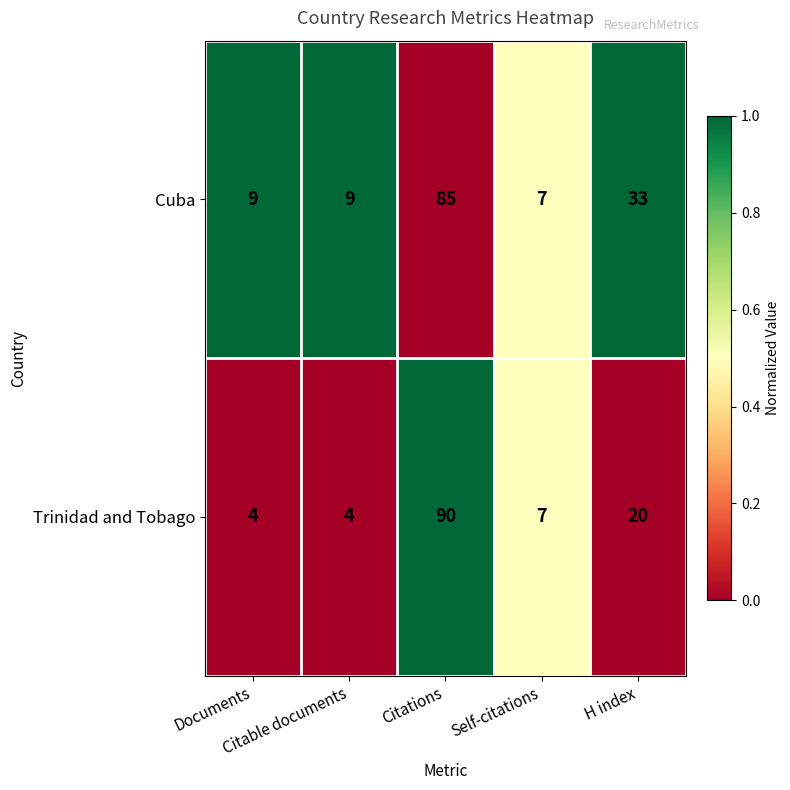

Count the number of categories in the chart.

5